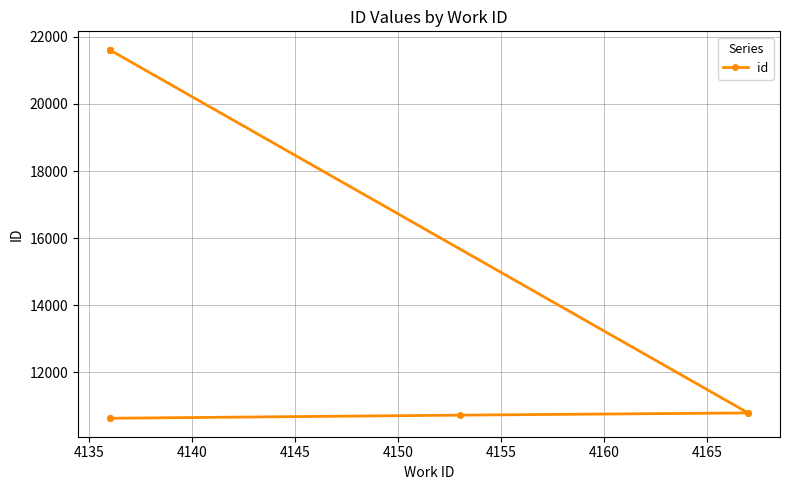

What is the value of the 4th point from the left?

10781